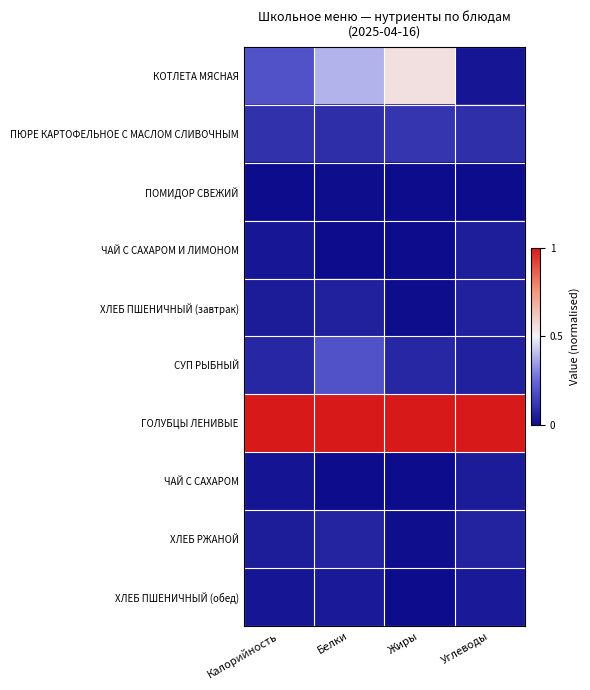

What is the maximum value shown in the chart?

1.0